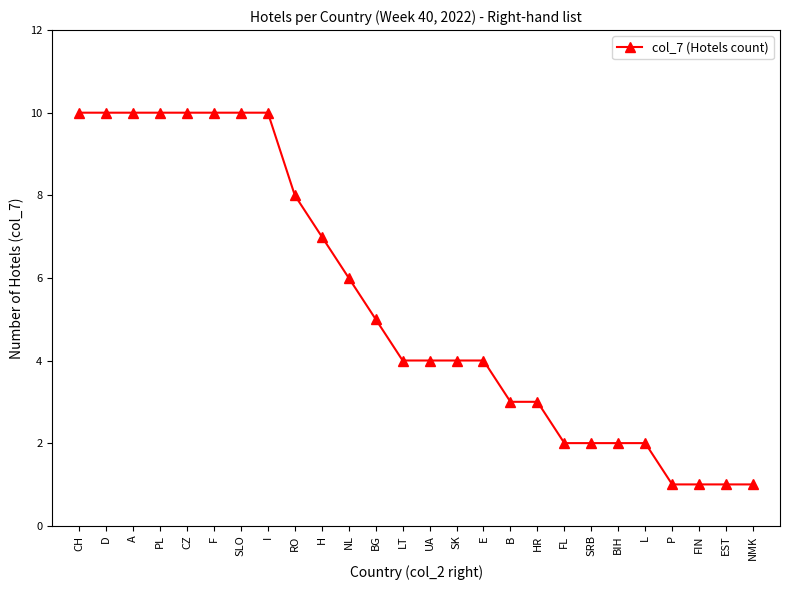

Count the number of data series in this chart.

1